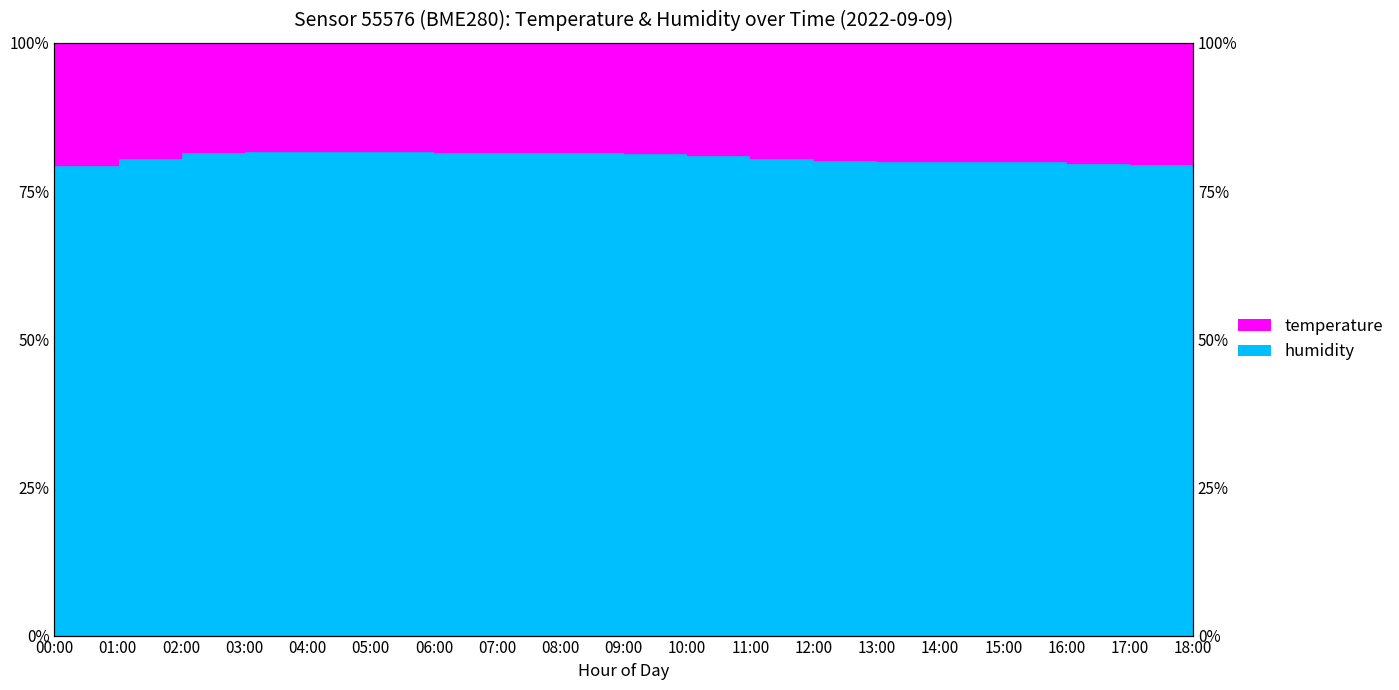

Where does the data first go above 80?

01:00